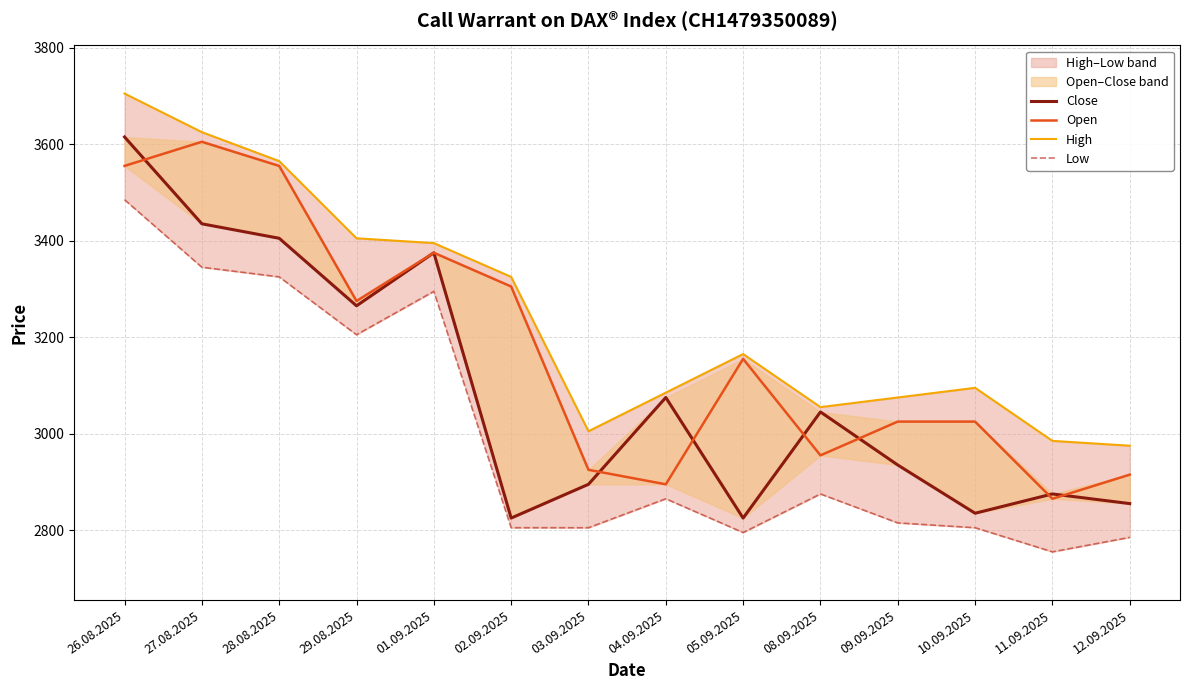

What value does the Open series have at 09.09.2025, to the nearest 10?

3020